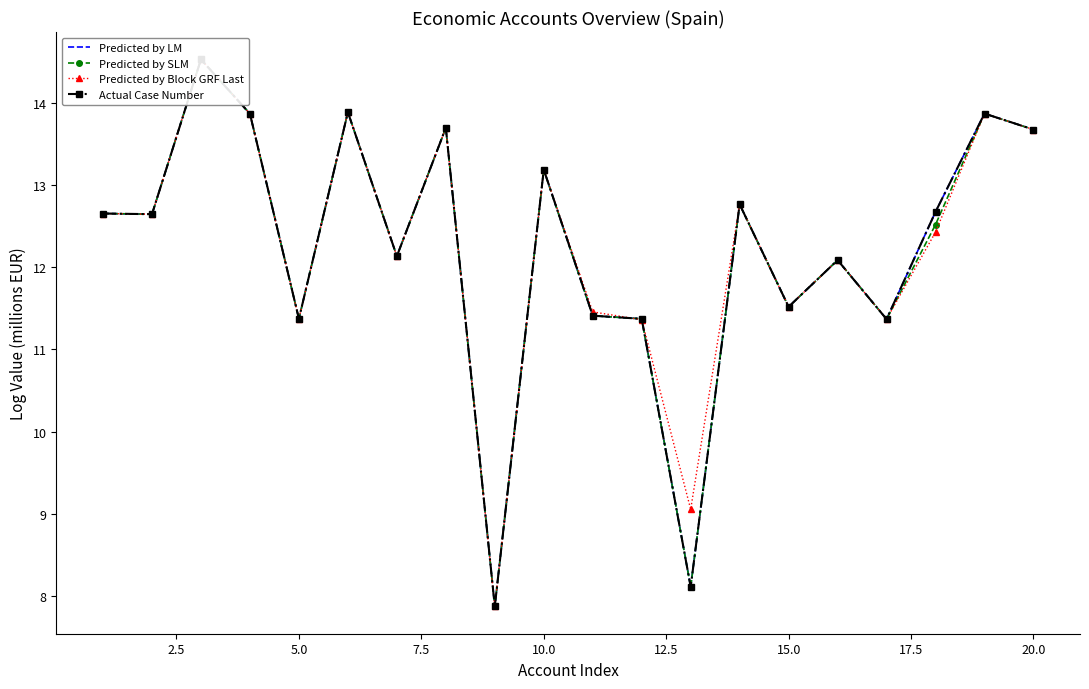

Which series has the largest range (max minus min)?

Predicted by LM